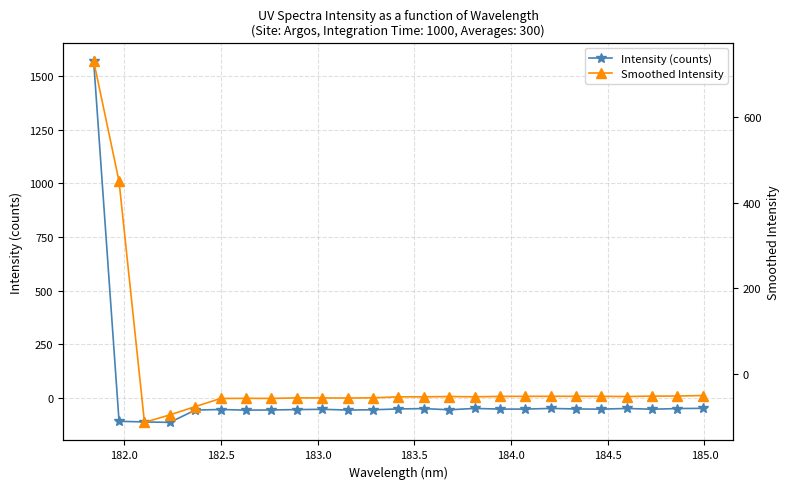

After their last crossing, which series has the higher values: Intensity (counts) or Smoothed Intensity?

Intensity (counts)